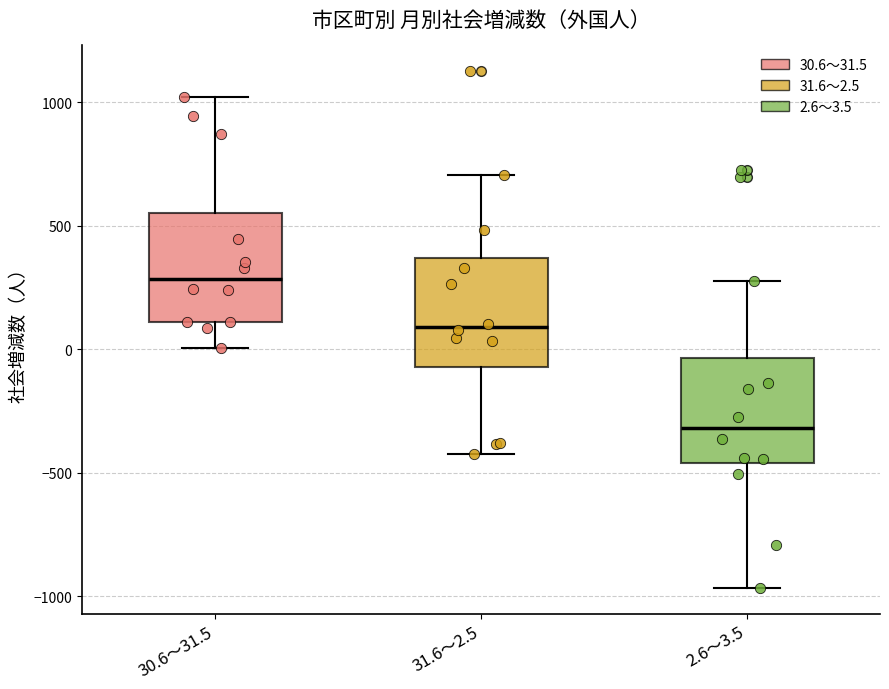

Reading left to right, transcribe this box plot: for each box, give where its median line is, the range the box spans, and where its two whiskers end, as read against the y-axis. The values are not printed on the chart, so give them approximately, as read against the axis.

30.6～31.5: median 300, box 100 to 550, whiskers 0 to 1000
31.6～2.5: median 100, box -50 to 350, whiskers -400 to 700
2.6～3.5: median -300, box -450 to -50, whiskers -950 to 300